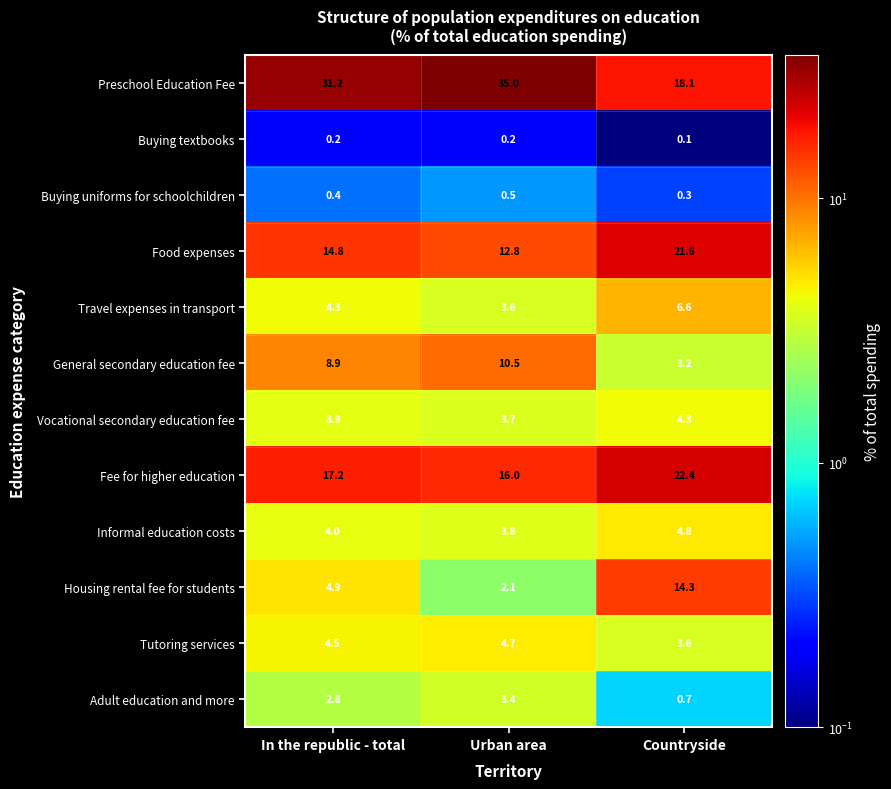

Which series changed the most between In the republic - total and Urban area?

Preschool Education Fee